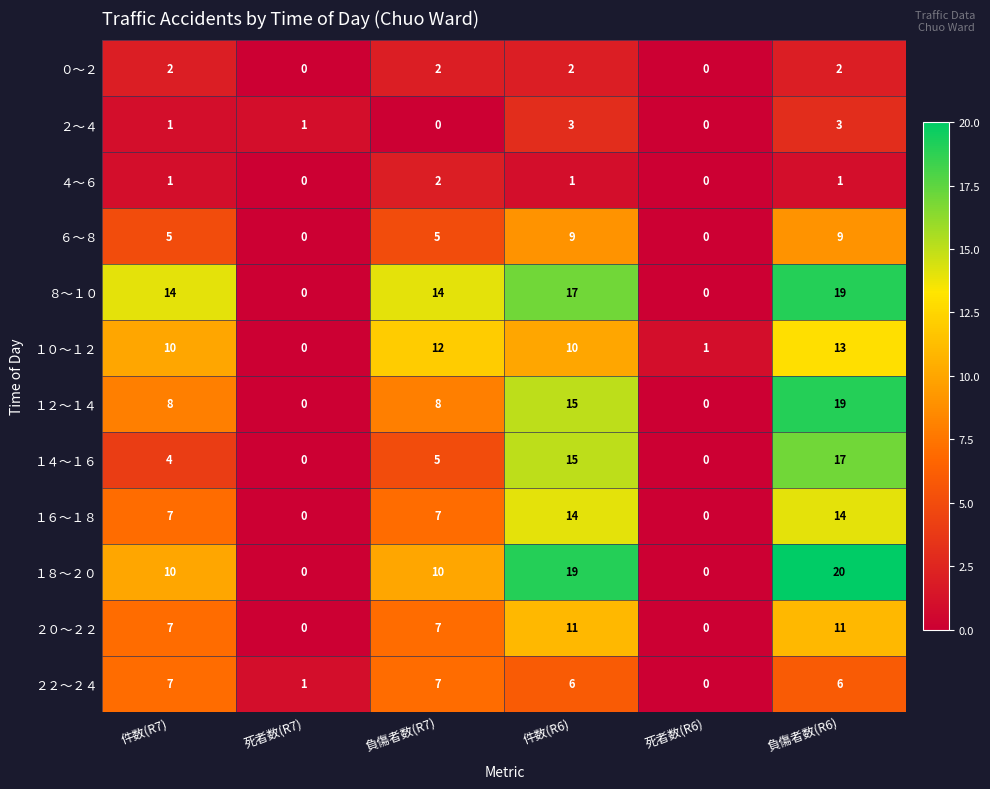

Which series has the largest total across all categories?

８～１０